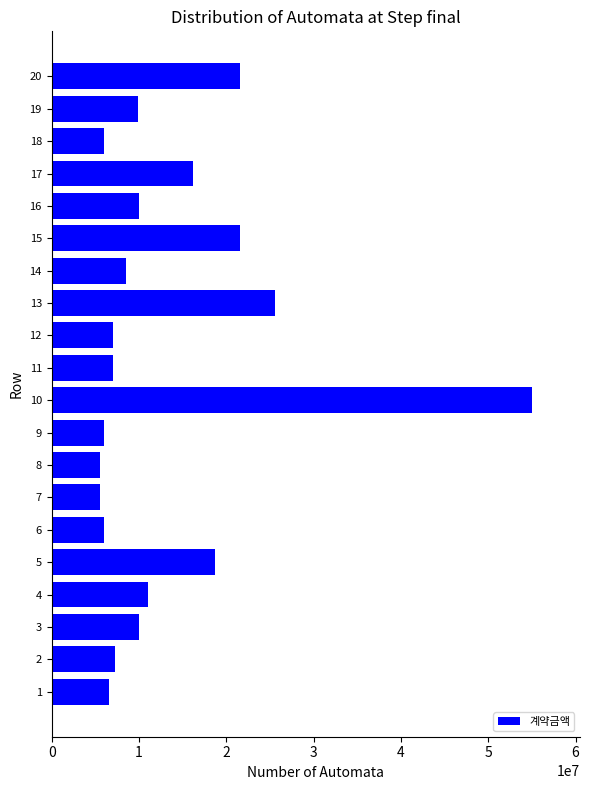

The chart shows a value of 8296145 at 5. True or false?

False